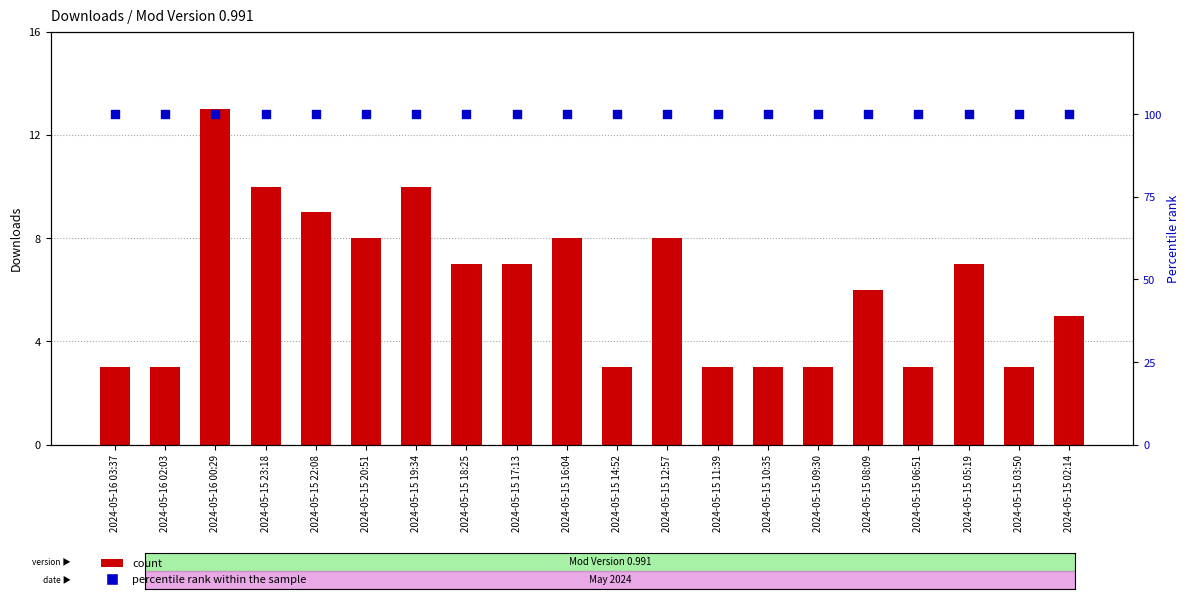

At how many categories does at least one series exceed 15?

20